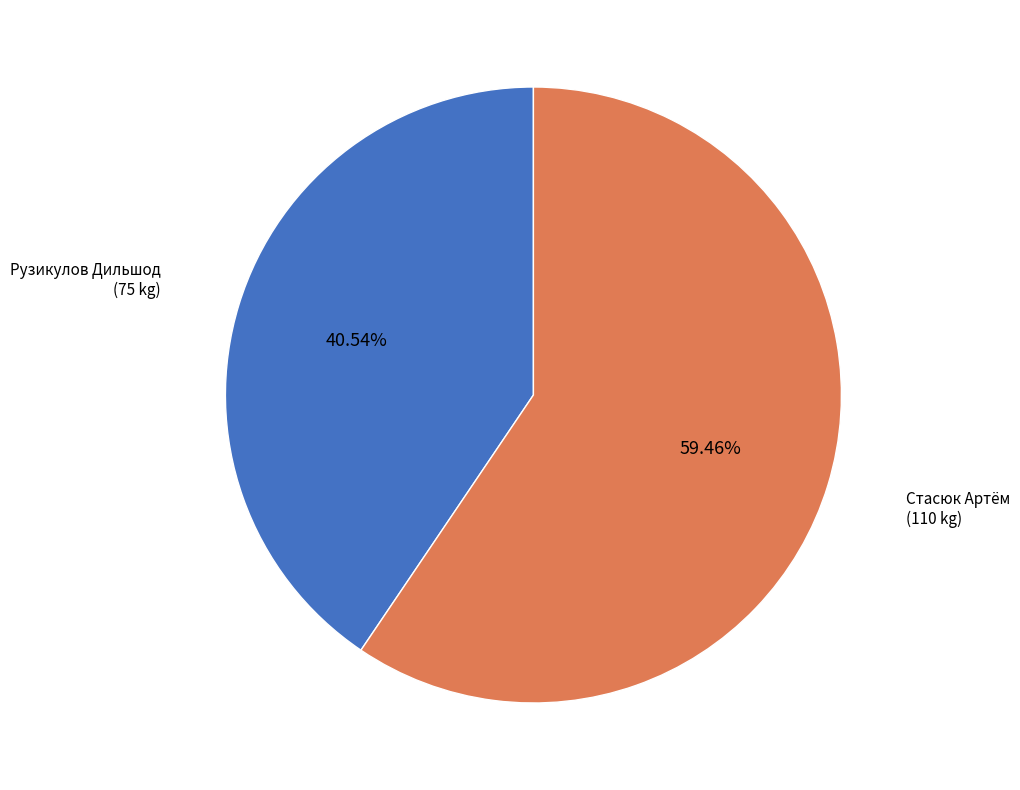

To the nearest percent, what is the combined percentage of Стасюк Артём and Рузикулов Дильшод?

100%